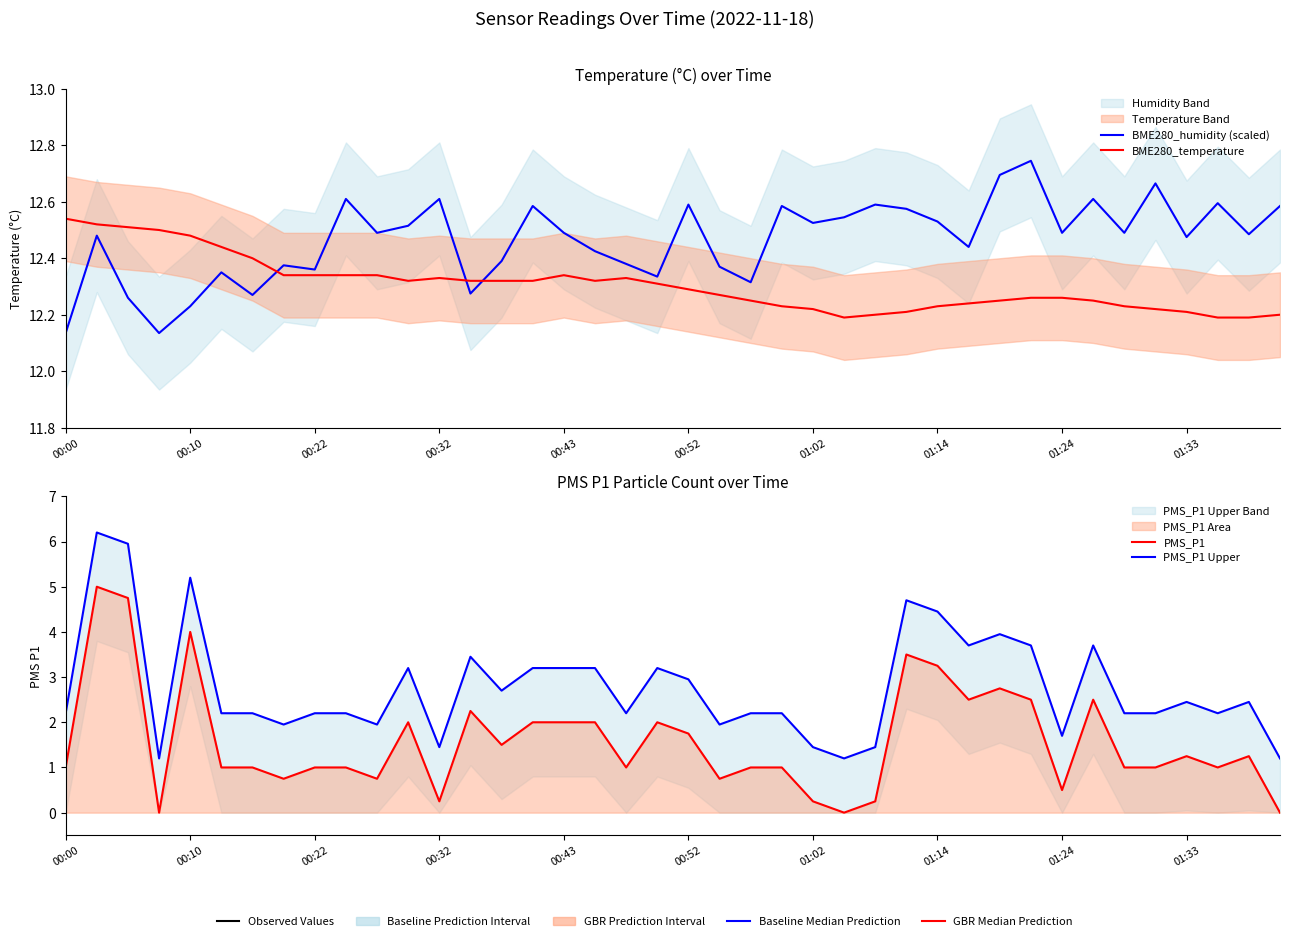

True or false: BME280_humidity (scaled) and PMS_P1 Upper intersect in this chart.

False